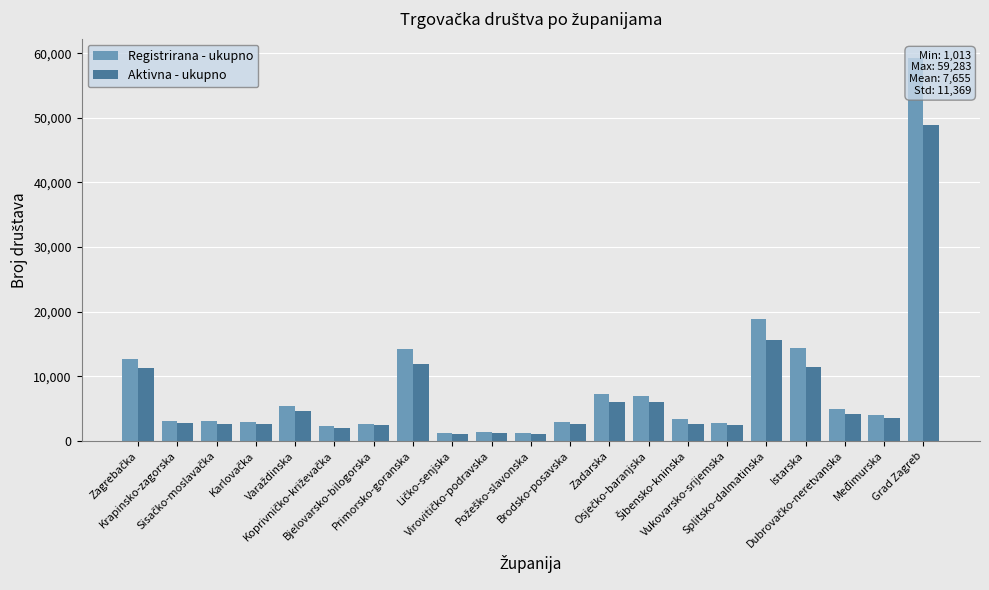

What is the difference between the Registrirana - ukupno values at Vukovarsko-srijemska and Osječko-baranjska?

4169